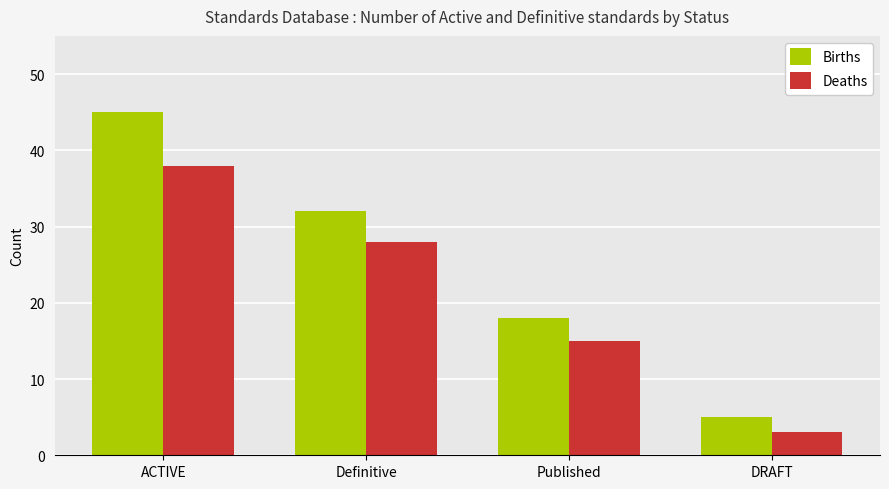

What is the highest value of the Deaths series?

38